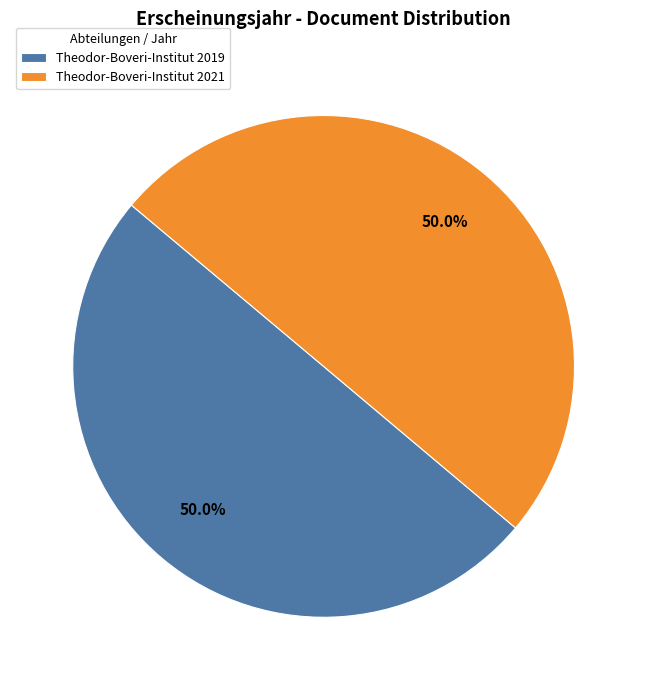

What is the total percentage of Theodor-Boveri-Institut 2021 and Theodor-Boveri-Institut 2019?

100.0%